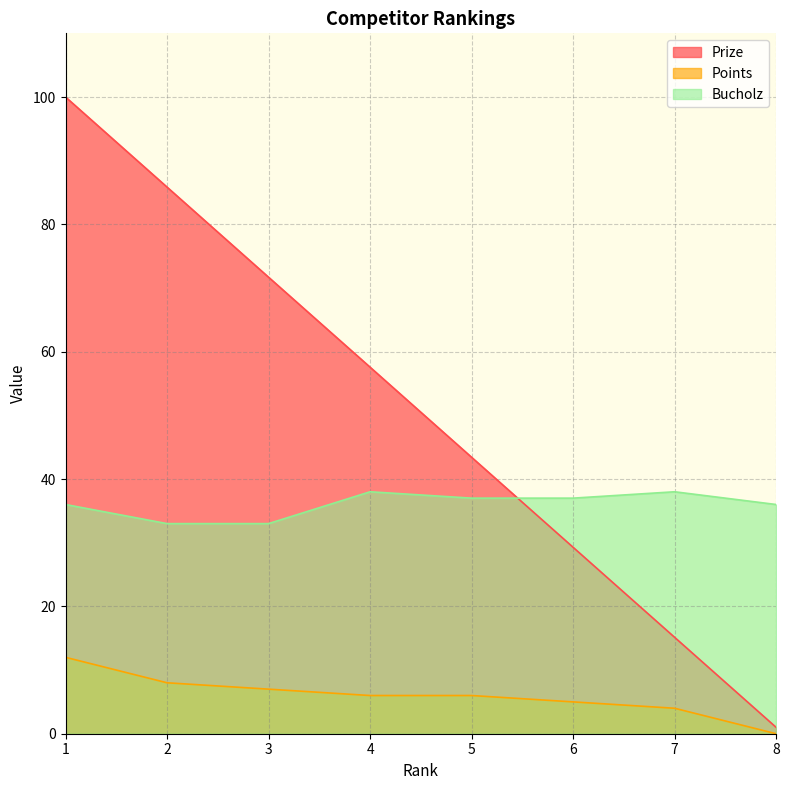

At which label is Points closest to 6?

4